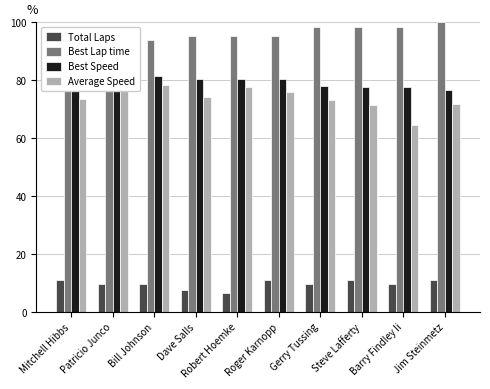

Where does the Best Speed series first go above 80?

Mitchell Hibbs